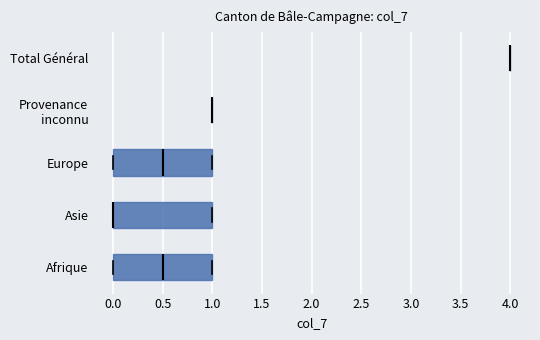

Reading bottom to top, transcribe this box plot: for each box, give where its median line is, the range the box spans, and where its two whiskers end, as read against the x-axis. The values are not printed on the chart, so give them approximately, as read against the axis.

Afrique: median 0.5, box 0.0 to 1.0, whiskers 0.0 to 1.0
Asie: median 0.0 (drawn on the box's left edge), box 0.0 to 1.0, whiskers 0.0 to 1.0
Europe: median 0.5, box 0.0 to 1.0, whiskers 0.0 to 1.0
Provenance inconnu: box collapsed to a line at 1.0, whiskers 1.0 to 1.0
Total Général: box collapsed to a line at 4.0, whiskers 4.0 to 4.0